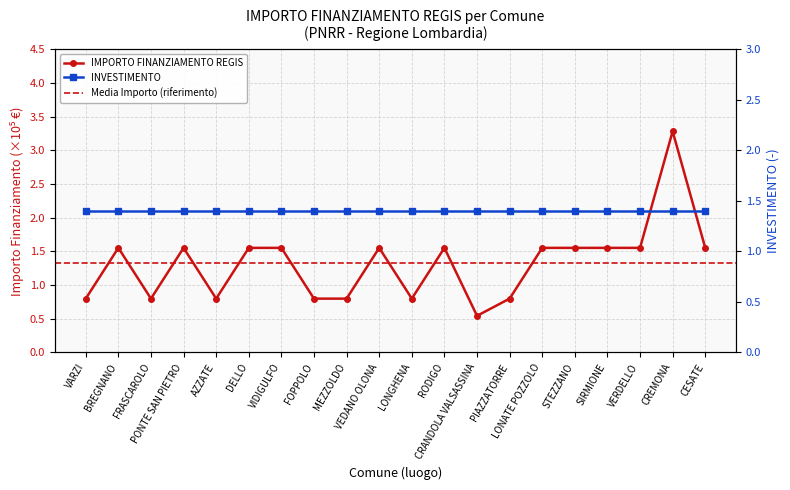

List the labels in order of value, smallest first.

CRANDOLA VALSASSINA, VARZI, FRASCAROLO, AZZATE, FOPPOLO, MEZZOLDO, LONGHENA, PIAZZATORRE, BREGNANO, PONTE SAN PIETRO, DELLO, VIDIGULFO, VEDANO OLONA, RODIGO, LONATE POZZOLO, STEZZANO, SIRMIONE, VERDELLO, CESATE, CREMONA